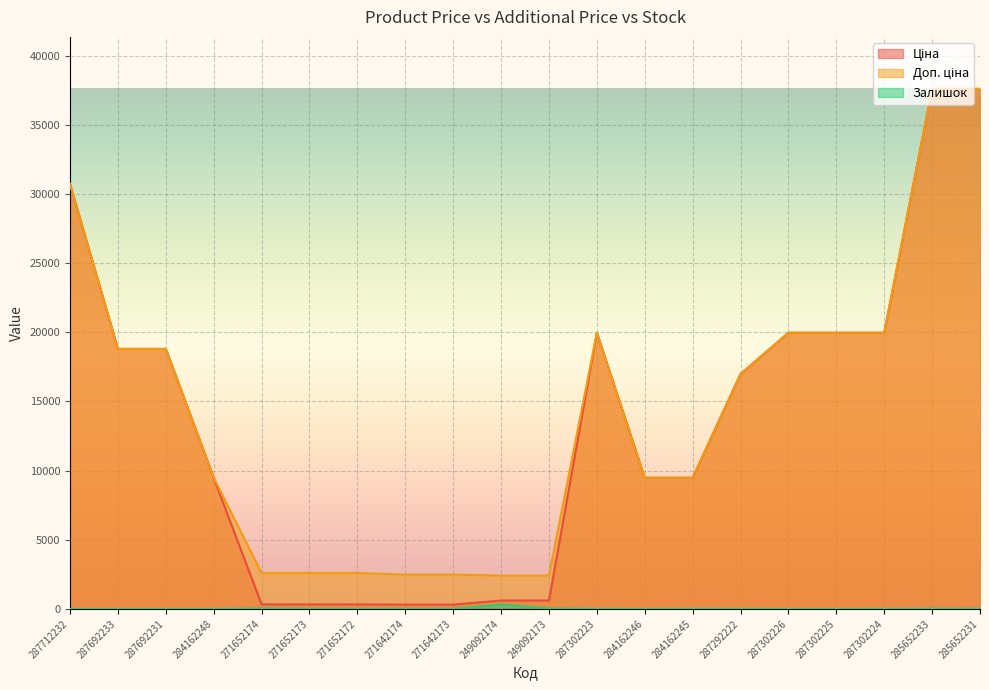

Which series has the largest total across all categories?

Доп. ціна